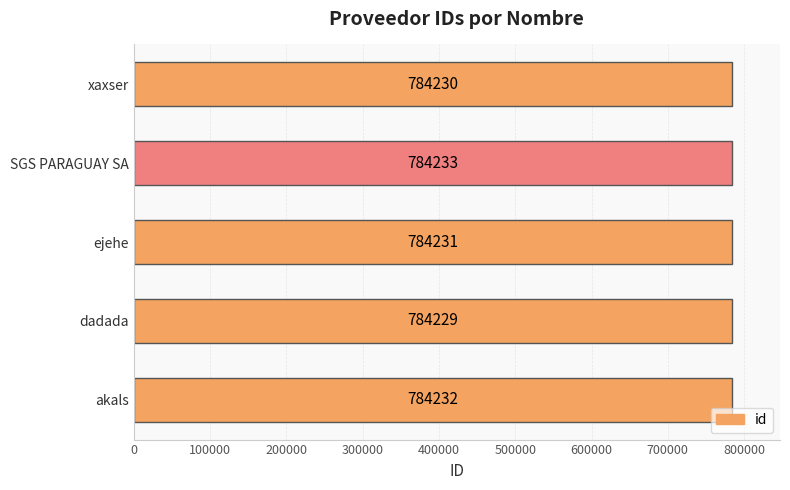

What is the greatest value displayed?

784233